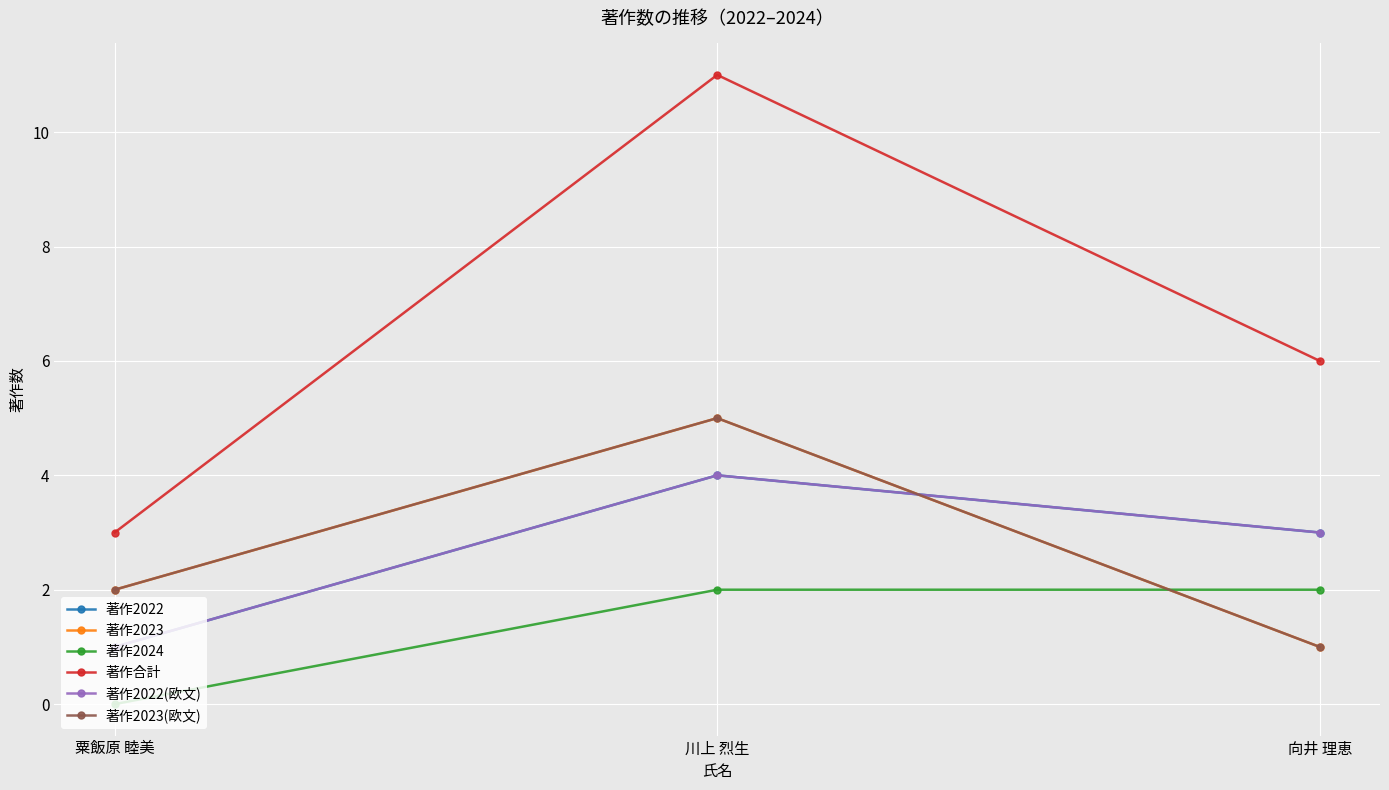

What is the sum of the 著作2022(欧文) values at 向井 理恵 and 粟飯原 睦美?

4